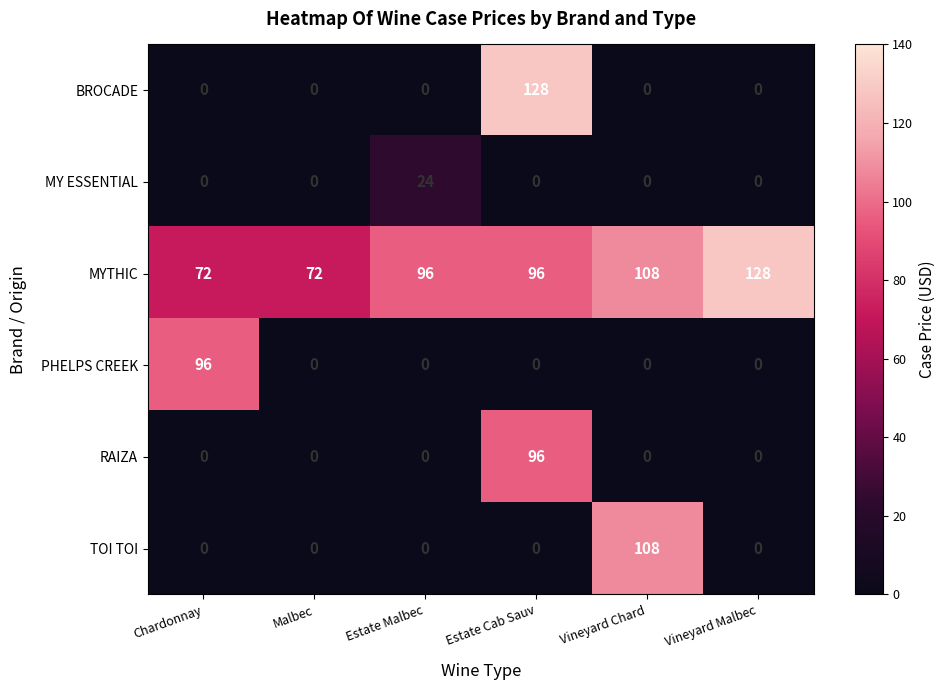

What is the maximum value for MYTHIC?

128